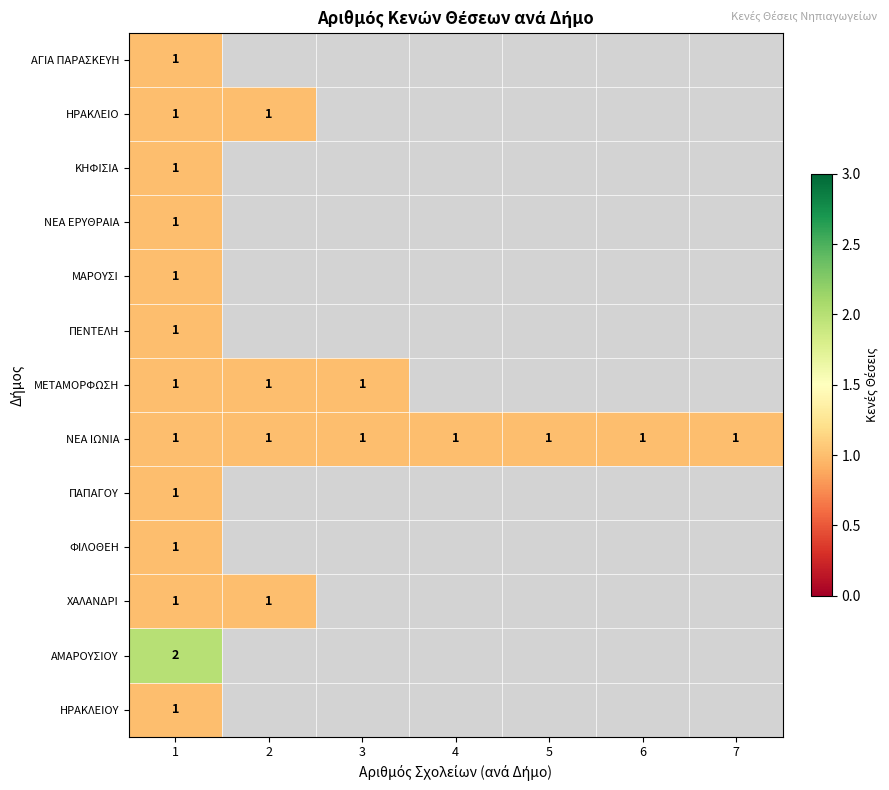

How many distinct data groups are displayed?

13